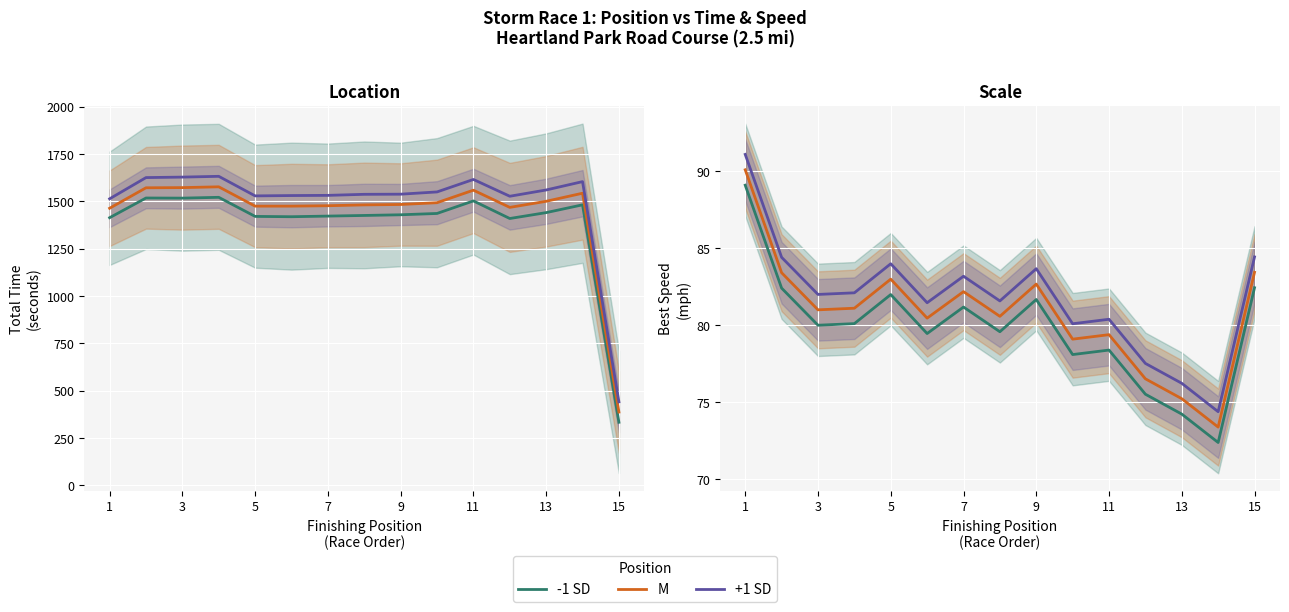

At which category is the sum across all series the highest?

1